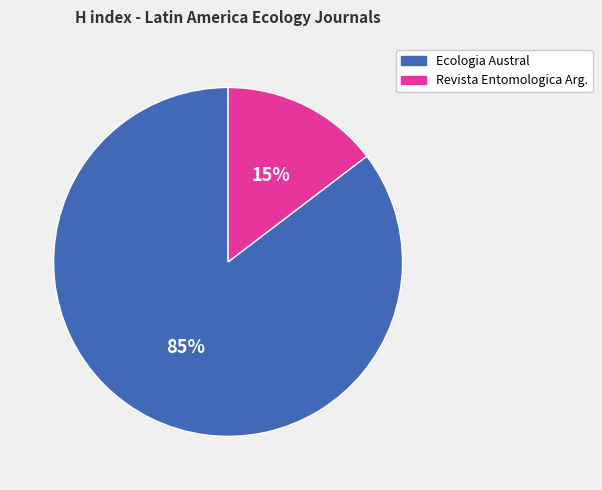

To the nearest percent, what is the average slice percentage?

50%